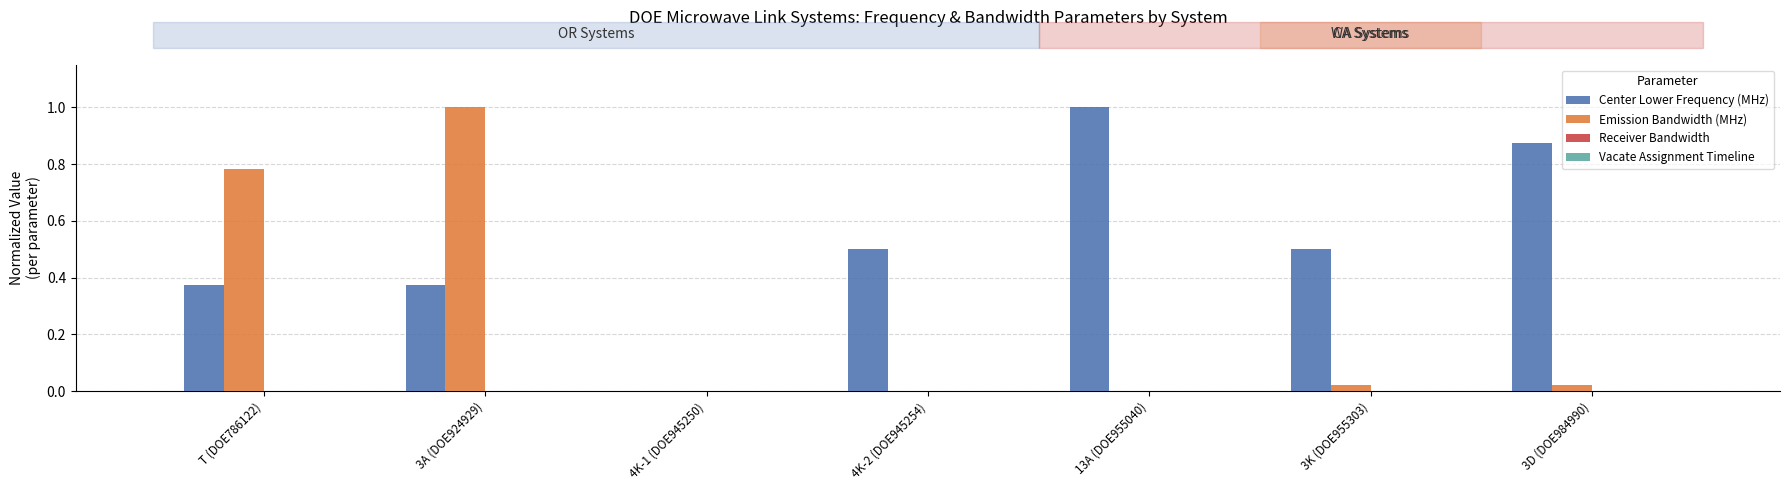

What is the total value across all series at 13A (DOE955040)?

1.0